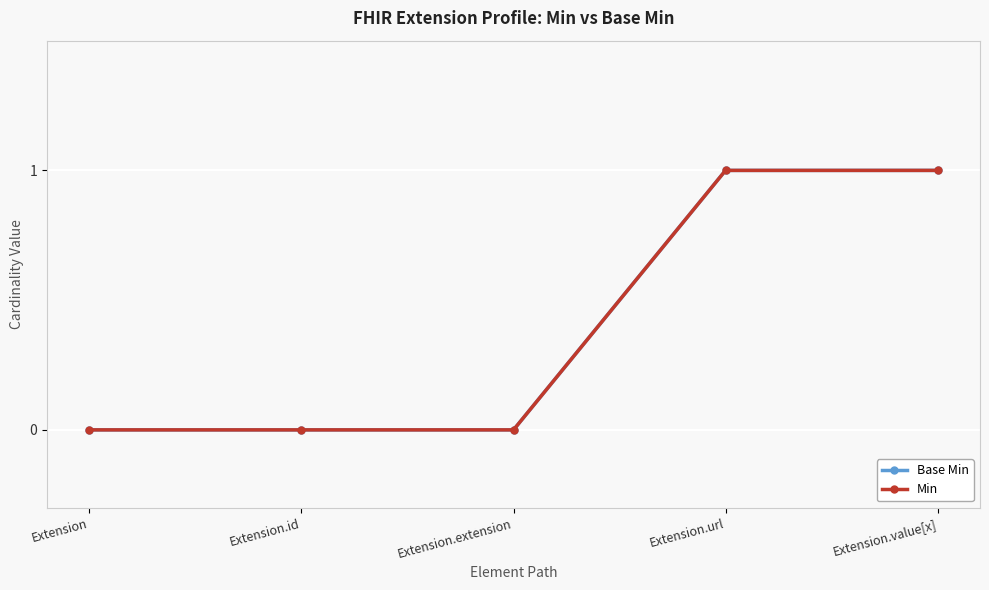

How many lines are shown in the chart?

2